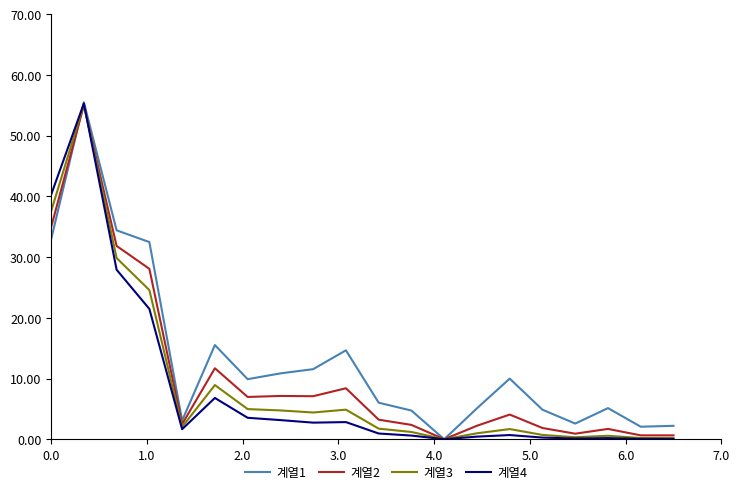

What is the maximum value shown in the chart?

55.5